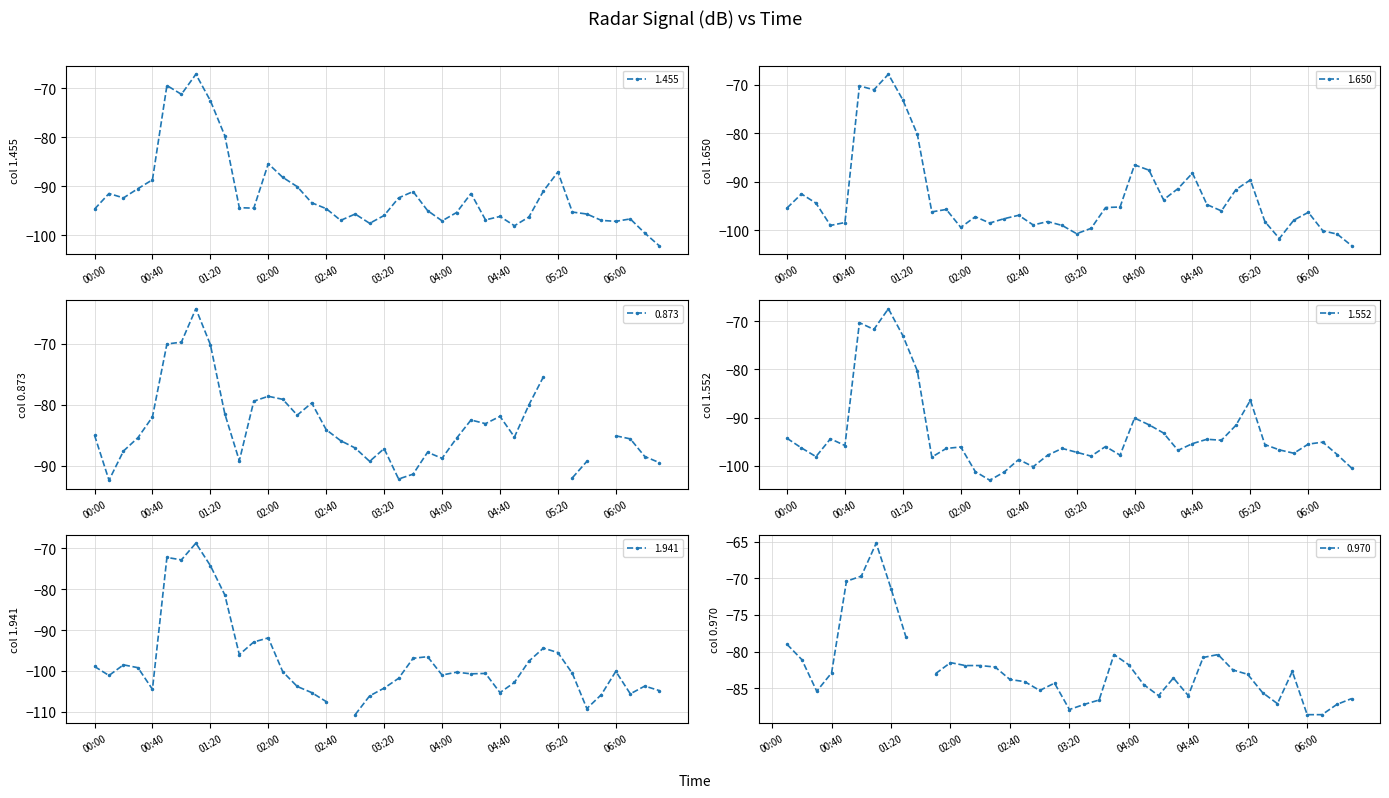

What is the maximum value for 1.455?

-67.1